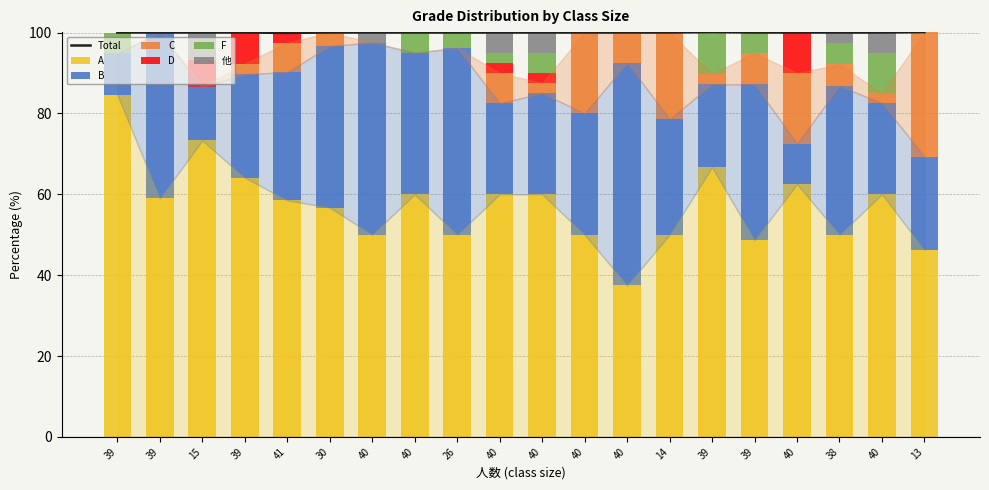

What is the highest value of the A series?

84.6